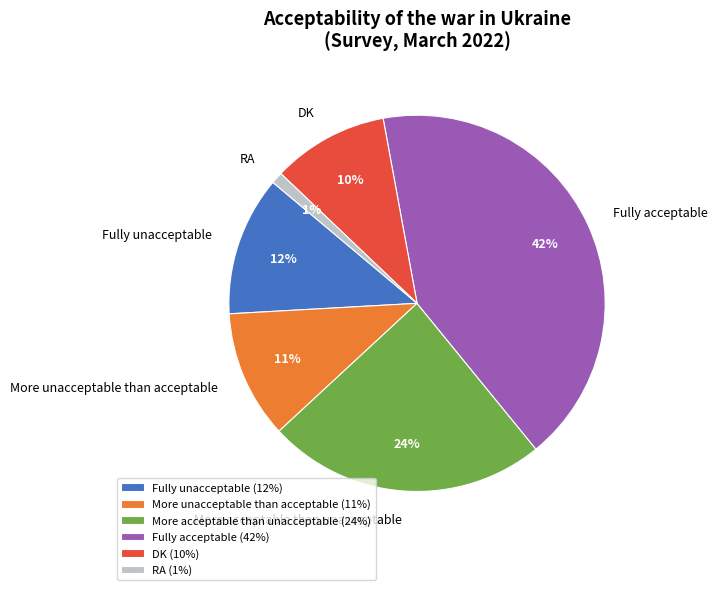

What percentage is the More unacceptable than acceptable slice, to the nearest percent?

11%